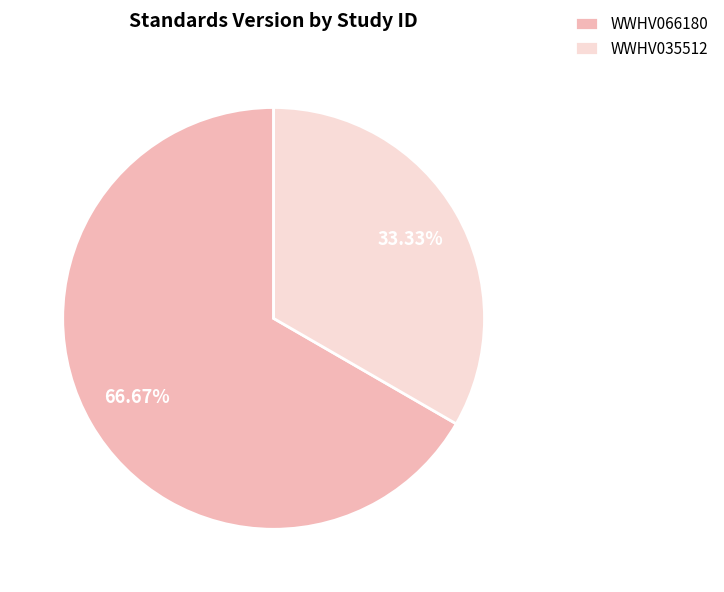

Is the sum of WWHV066180 and WWHV035512 greater than half?

Yes